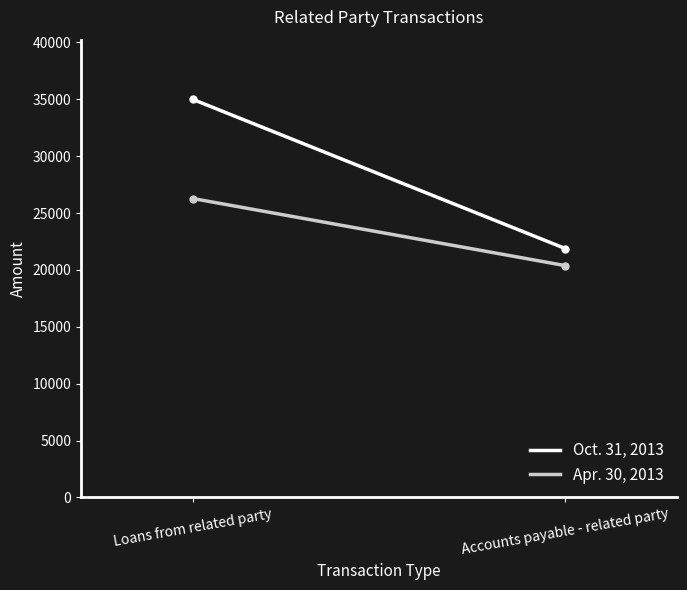

Which series has the widest spread of values?

Oct. 31, 2013